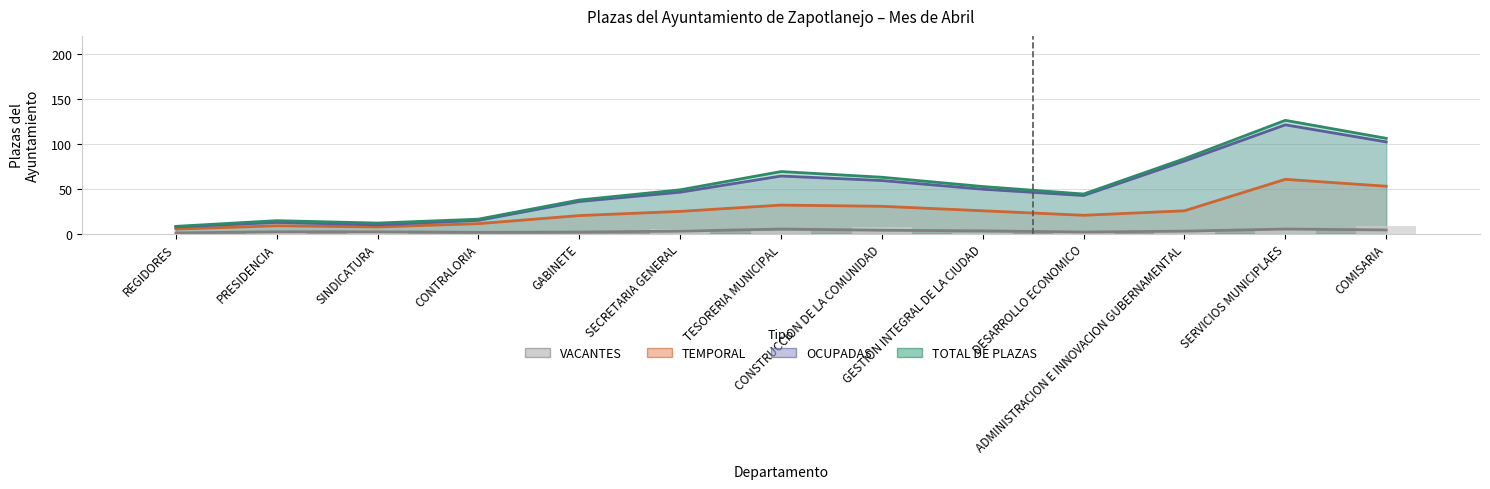

Between GESTION INTEGRAL DE LA CIUDAD and SERVICIOS MUNICIPLAES, which is larger?

SERVICIOS MUNICIPLAES